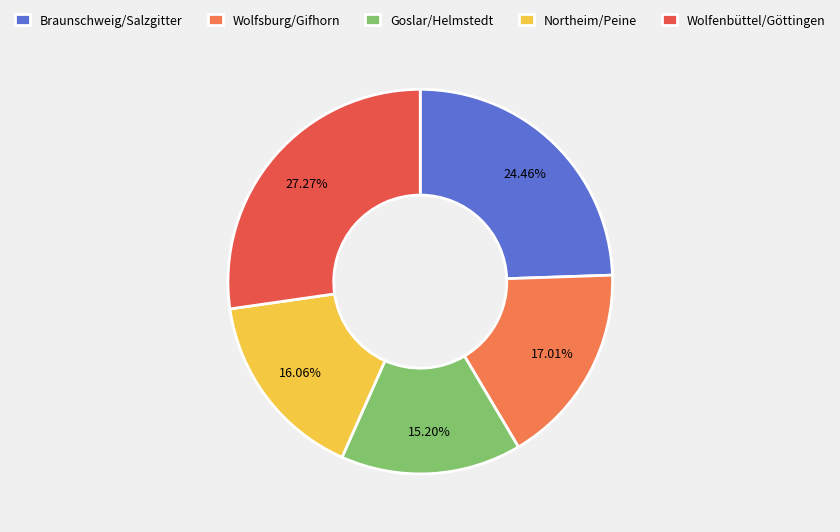

Is there a majority slice in this chart?

No